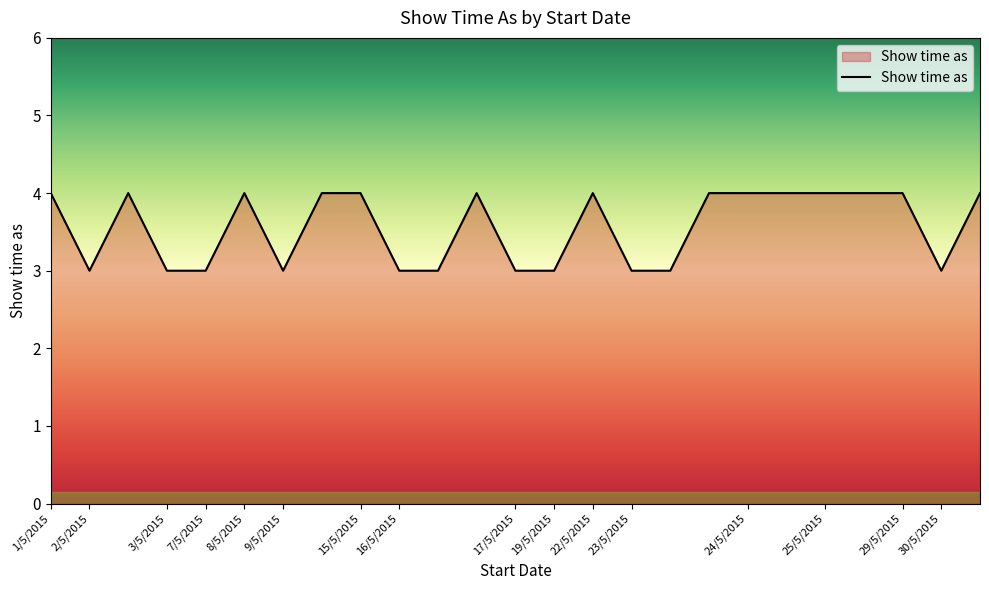

Reading right to left, what are all the values shown in this chart?

4	3	4	4	4	4	4	4	3	3	4	3	3	4	3	3	4	4	3	4	3	3	4	3	4